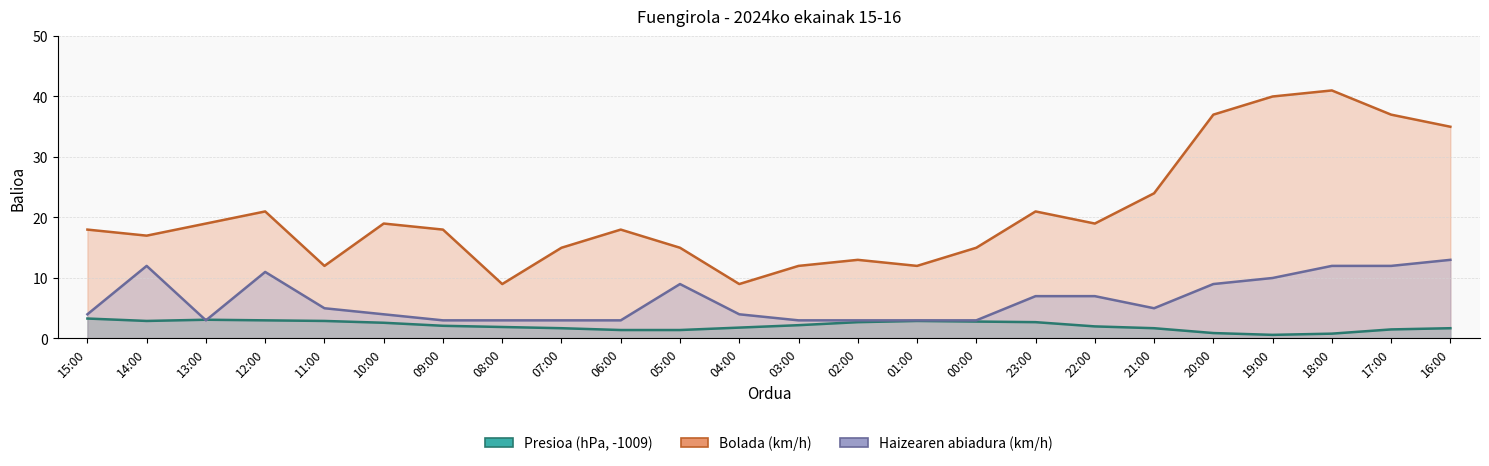

Between 14:00 and 11:00, which series saw the biggest shift?

Haizearen abiadura (km/h)